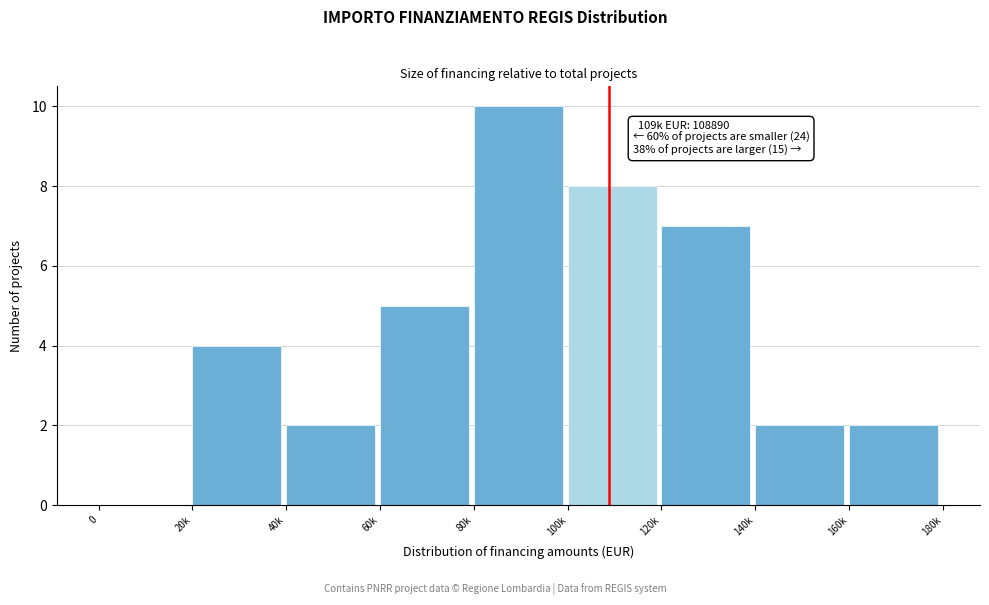

Reading left to right, transcribe all the data shown in this chart.

0=0	20k=4	40k=2	60k=5	80k=10	100k=8	120k=7	140k=2	160k=2